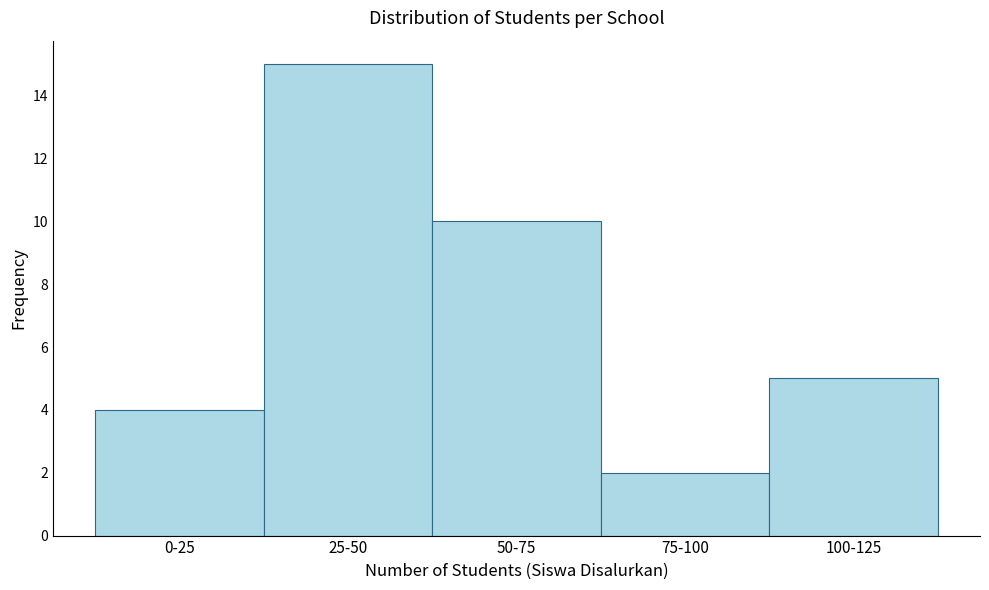

Reading left to right, what are all the values shown in this chart?

4	15	10	2	5